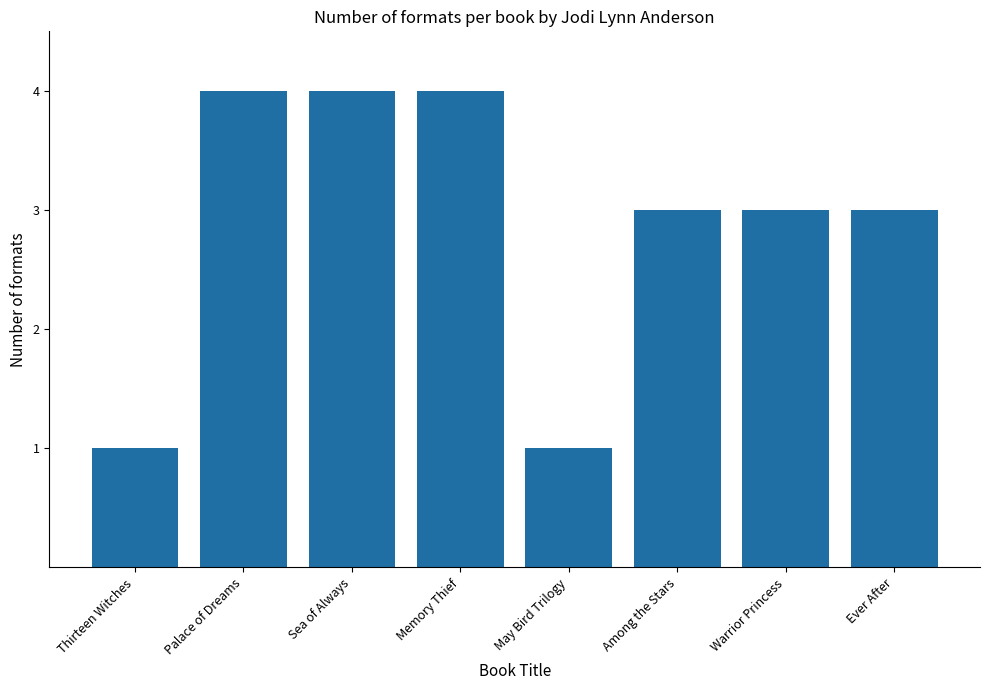

Approximately how many times larger is the value at May Bird Trilogy compared to Thirteen Witches?

1.0